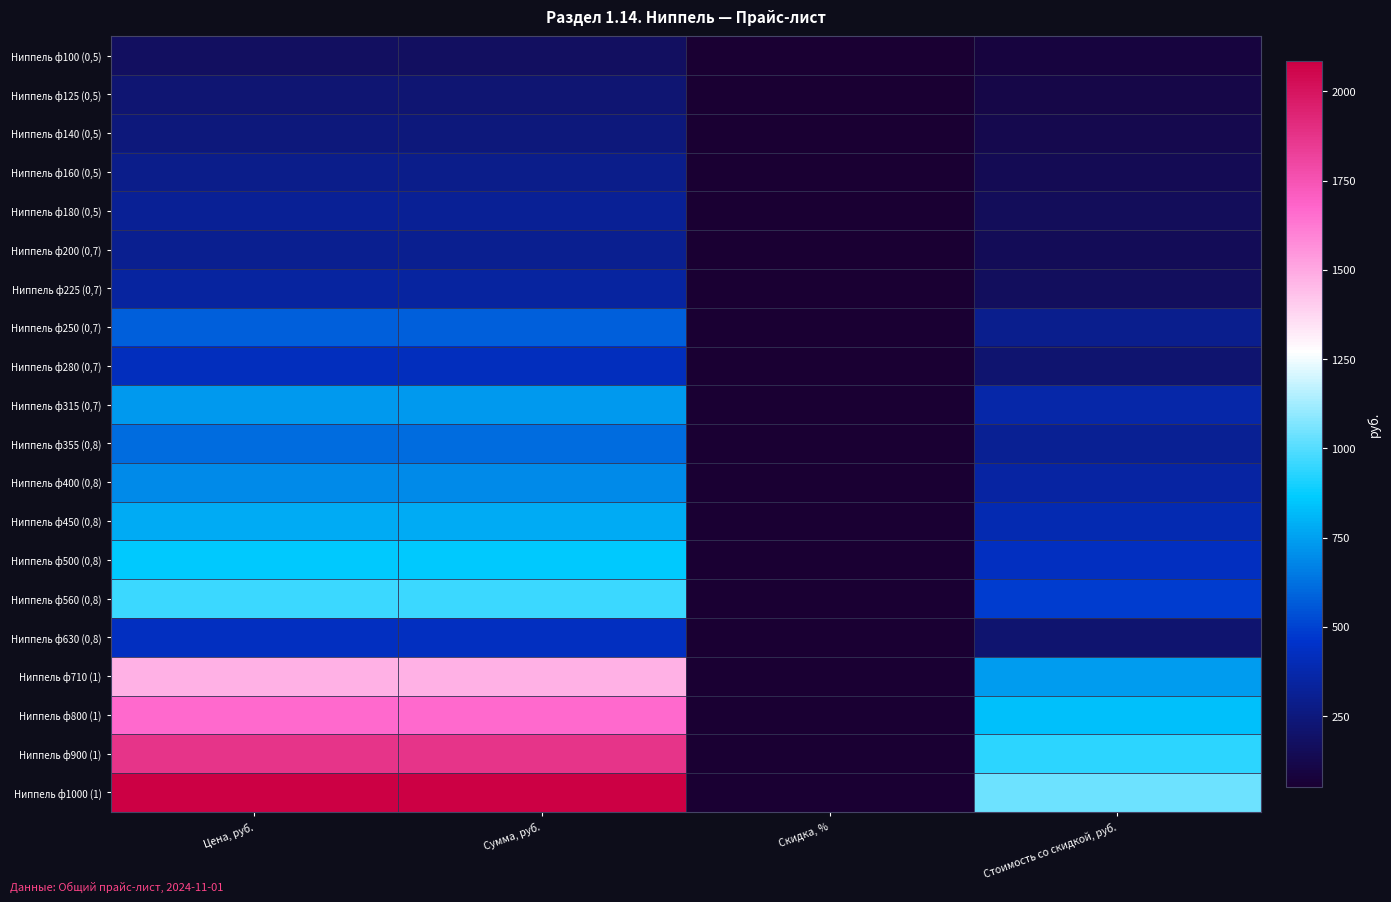

At how many categories does at least one series exceed 1996?

2